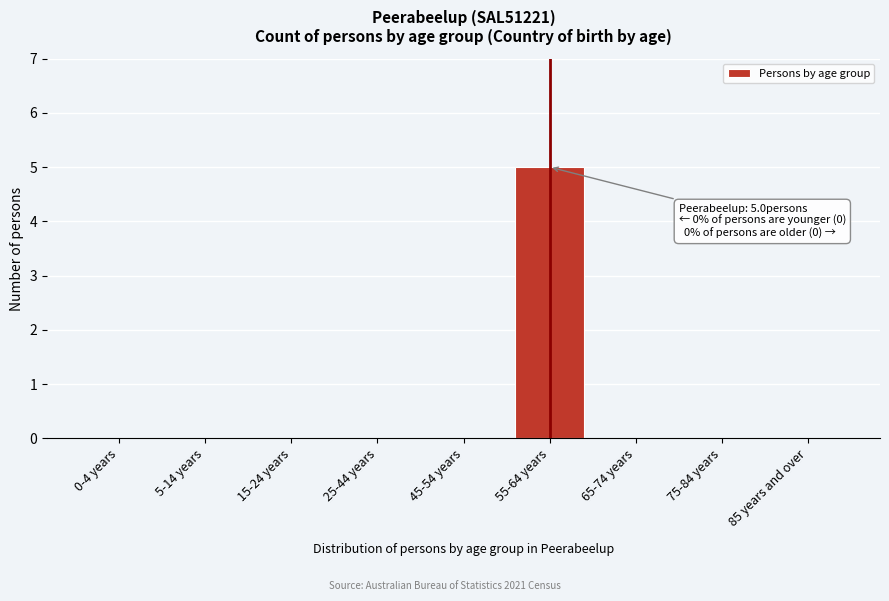

Reading left to right, what are all the values shown in this chart?

0-4 years=0	5-14 years=0	15-24 years=0	25-44 years=0	45-54 years=0	55-64 years=5	65-74 years=0	75-84 years=0	85 years and over=0